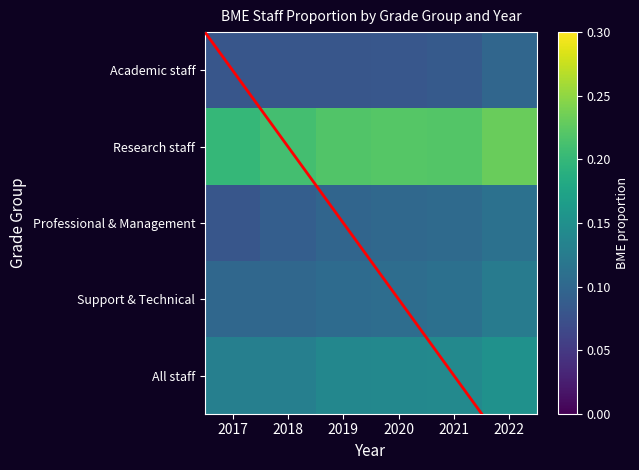

Which category has the highest value across all series?

2022